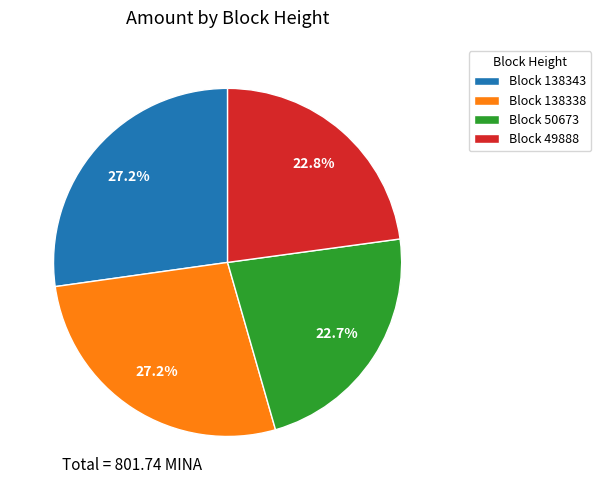

Does Block 50673 account for over 50% of the chart?

No